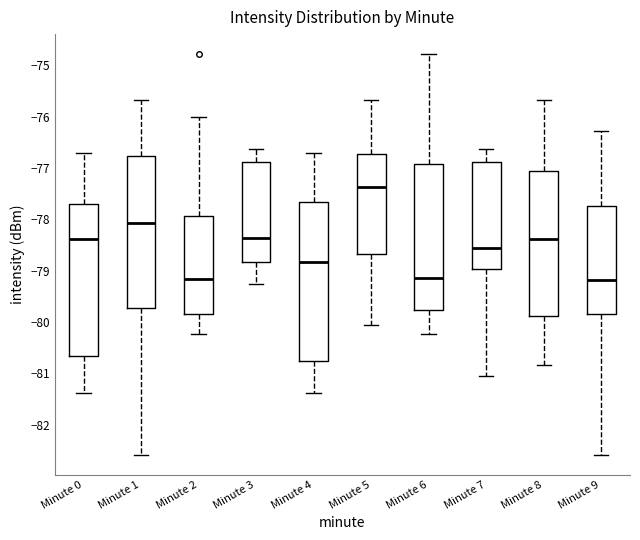

Where is the upper edge of the box for Minute 4 on the y-axis? The values are not printed on the chart, so give them approximately, as read against the axis.

-77.7